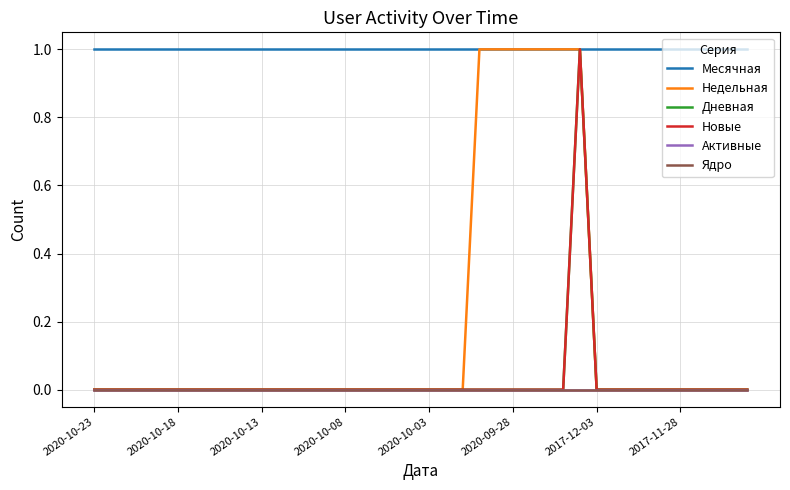

Where is Ядро nearest to the value 0?

2020-10-23